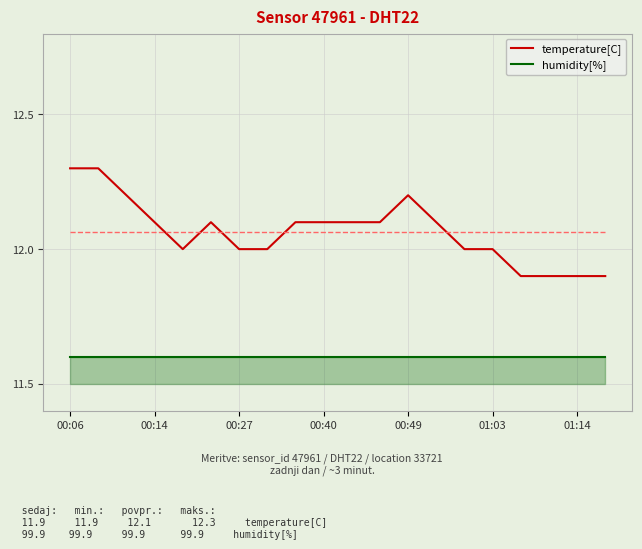

What is the minimum value for temperature[C]?

11.9